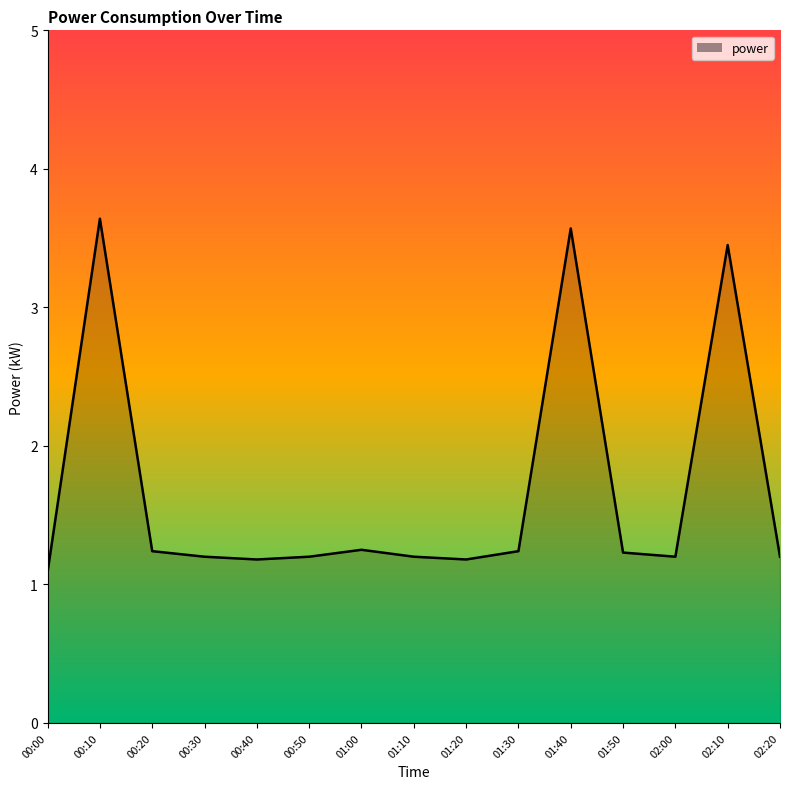

What is the minimum value shown in the chart?

1.1